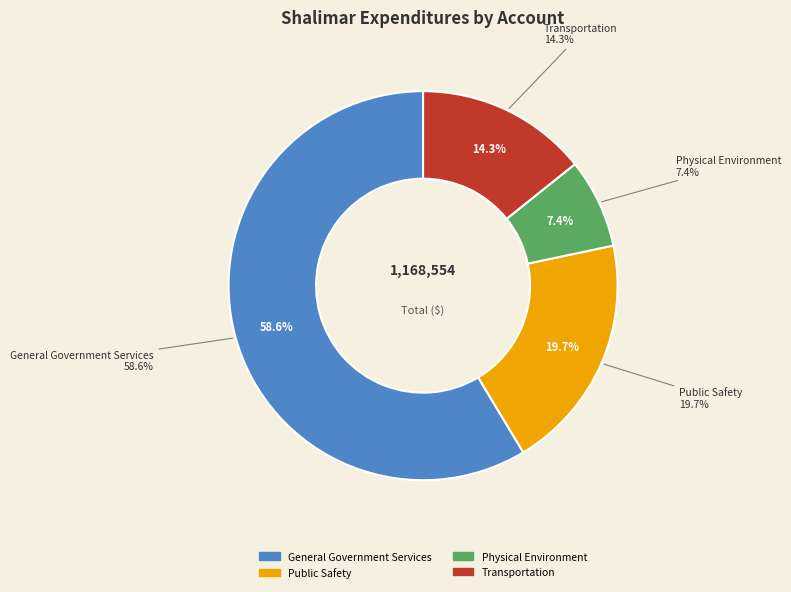

To the nearest percent, what is the difference between the General Government Services and Physical Environment slice percentages?

51%